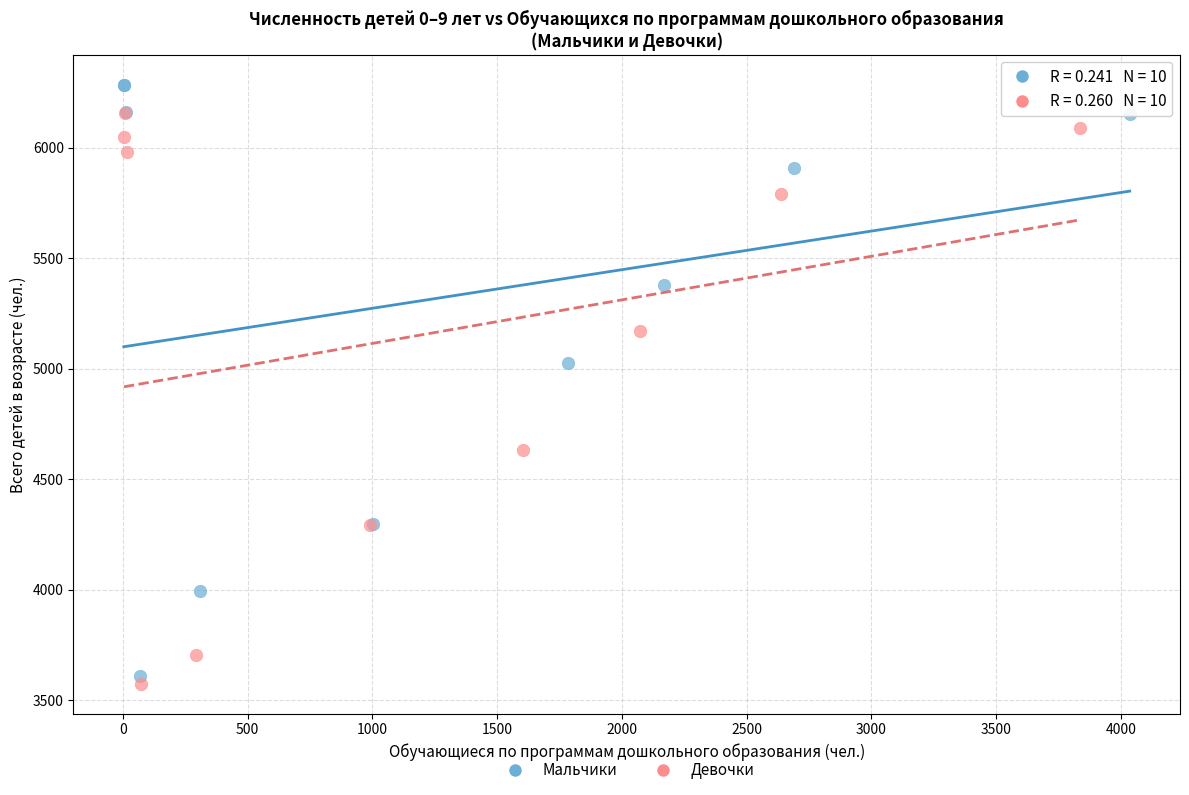

Which series has the widest spread of Y values?

Мальчики